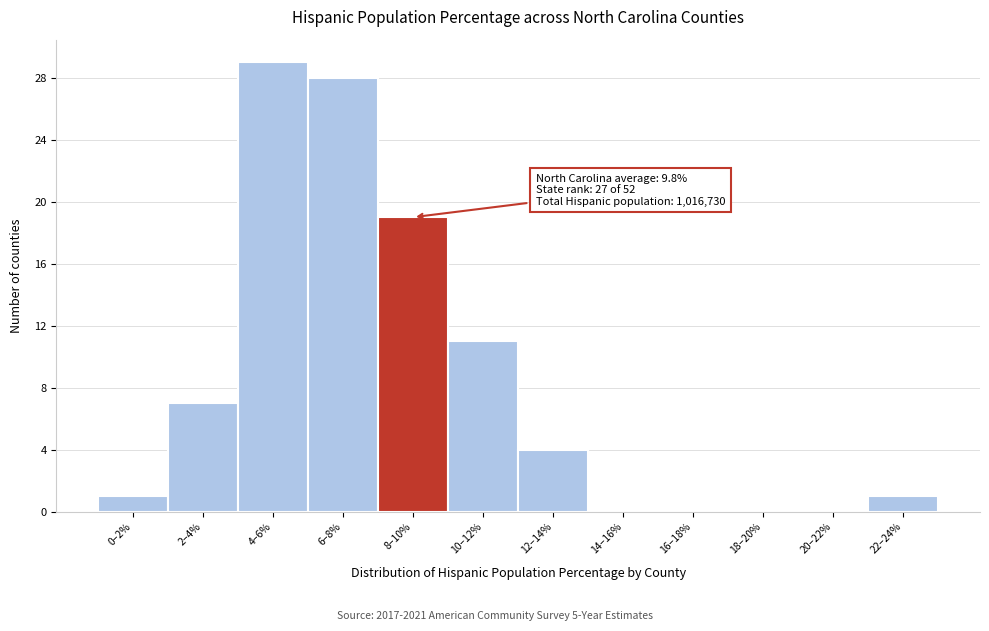

Reading right to left, extract all data points from this chart.

22–24%=1	20–22%=0	18–20%=0	16–18%=0	14–16%=0	12–14%=4	10–12%=11	8–10%=19	6–8%=28	4–6%=29	2–4%=7	0–2%=1